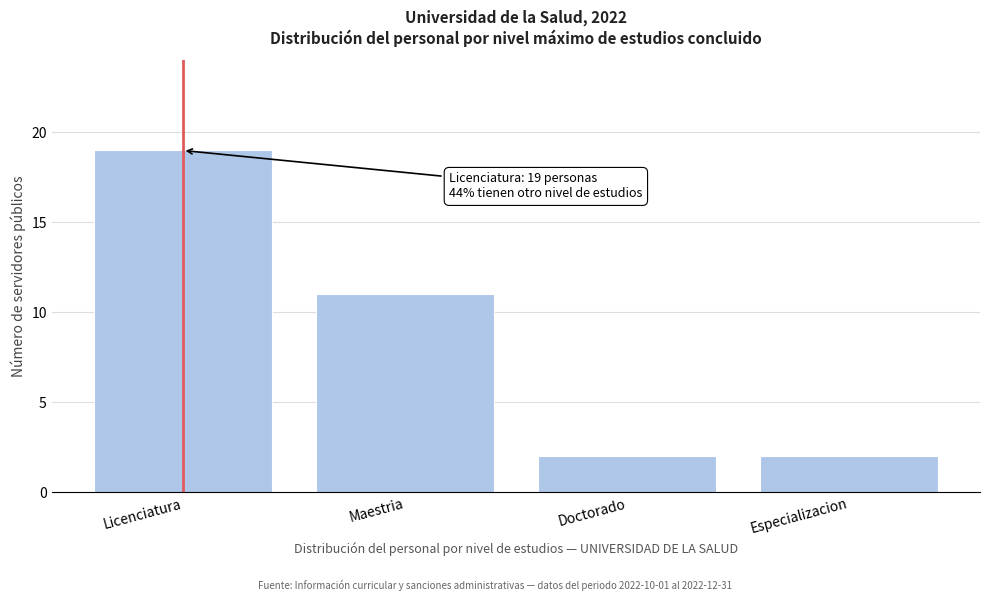

Reading left to right, extract all data points from this chart.

Licenciatura=19	Maestria=11	Doctorado=2	Especializacion=2